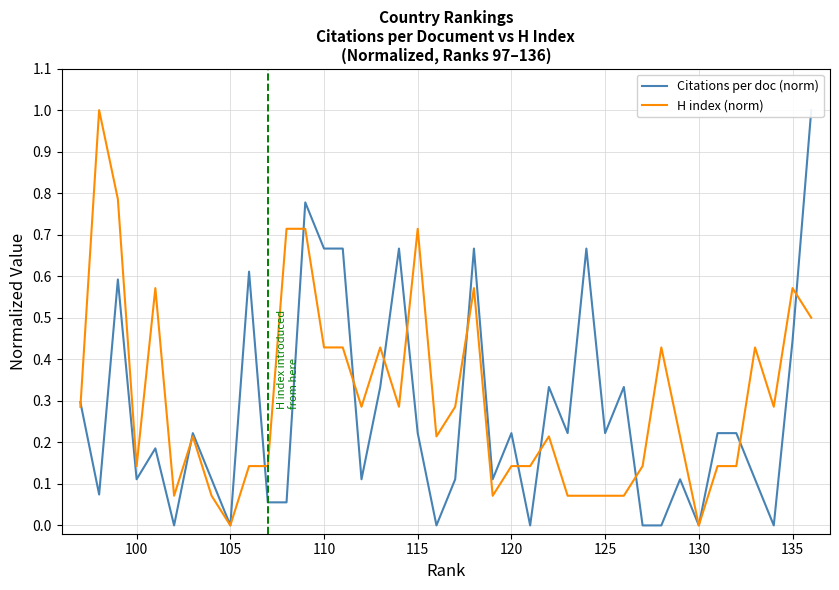

What is the difference between the maximum and minimum values in the H index (norm) series?

1.0